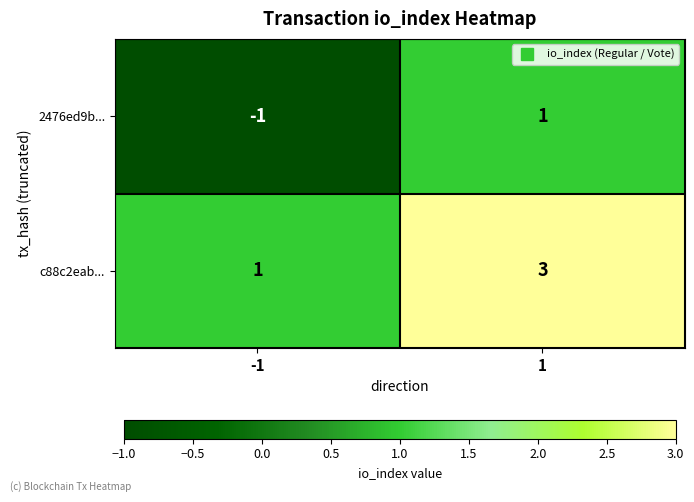

The value of 2476ed9b... at 1 is 0. True or false?

False